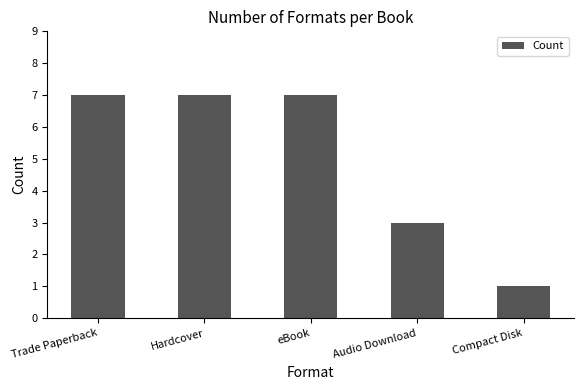

At which category does the chart reach its minimum across all series?

Compact Disk